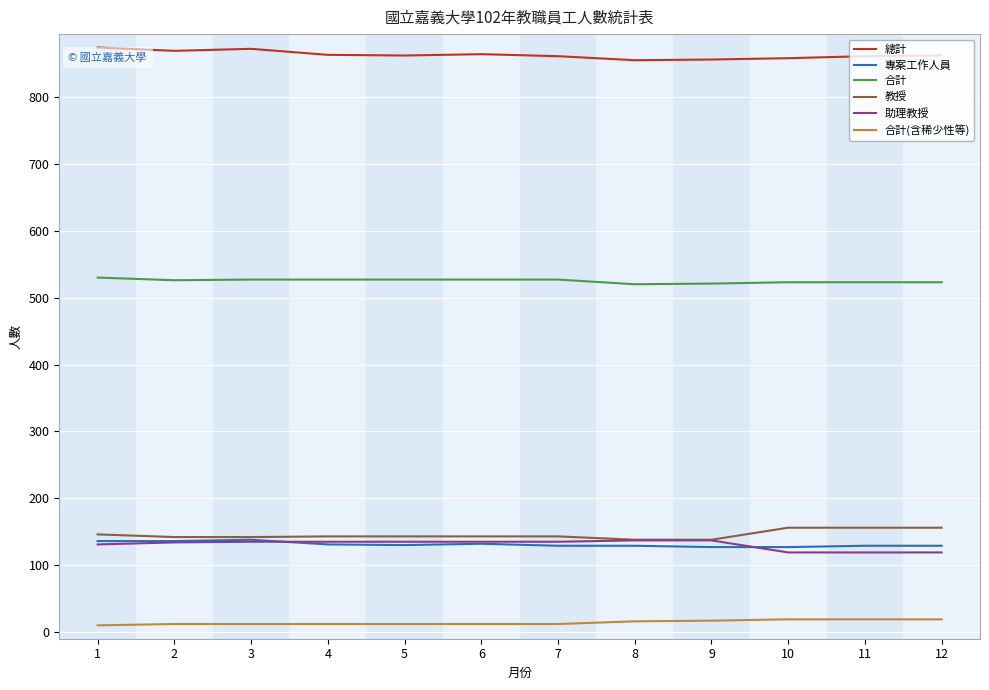

What is the maximum value shown in the chart?

874